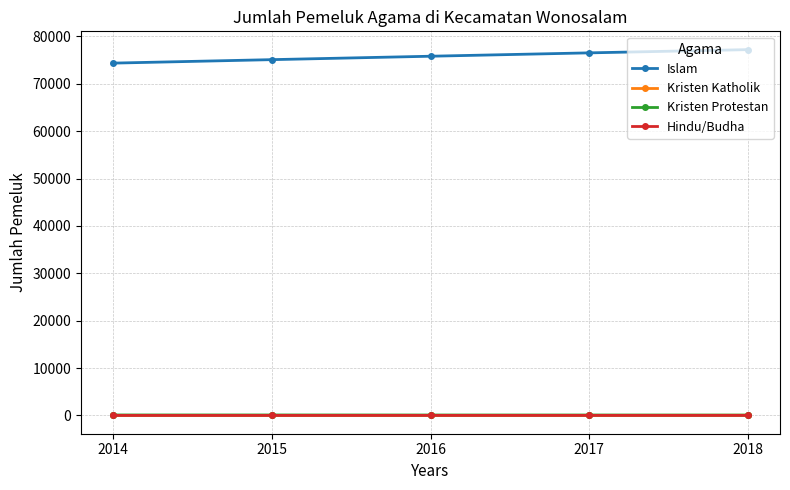

What is the spread (max minus min) of values at 2018?

77208